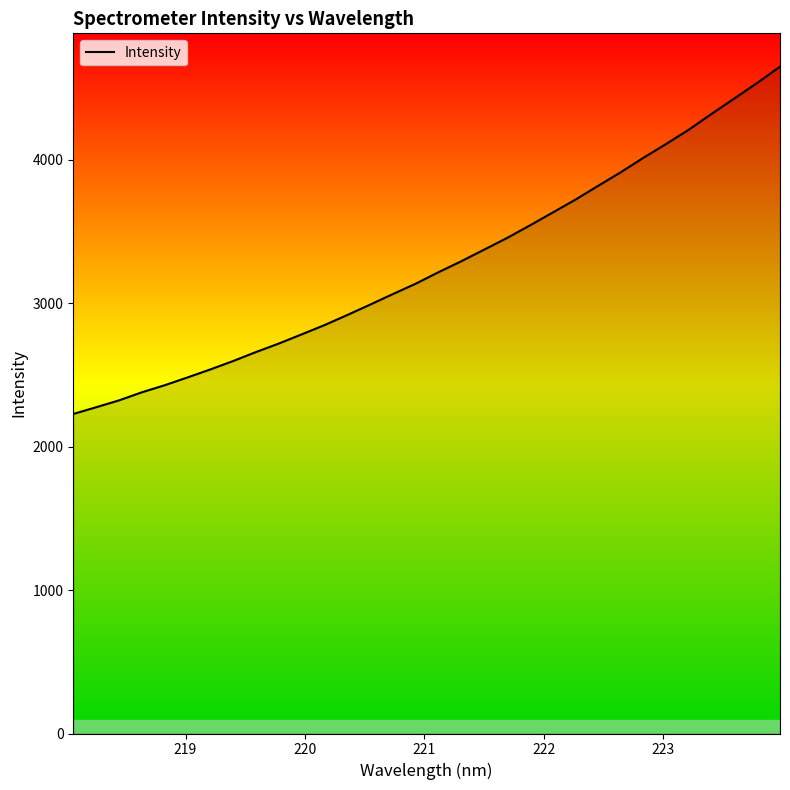

What is the difference between the maximum and minimum values?

2420.5